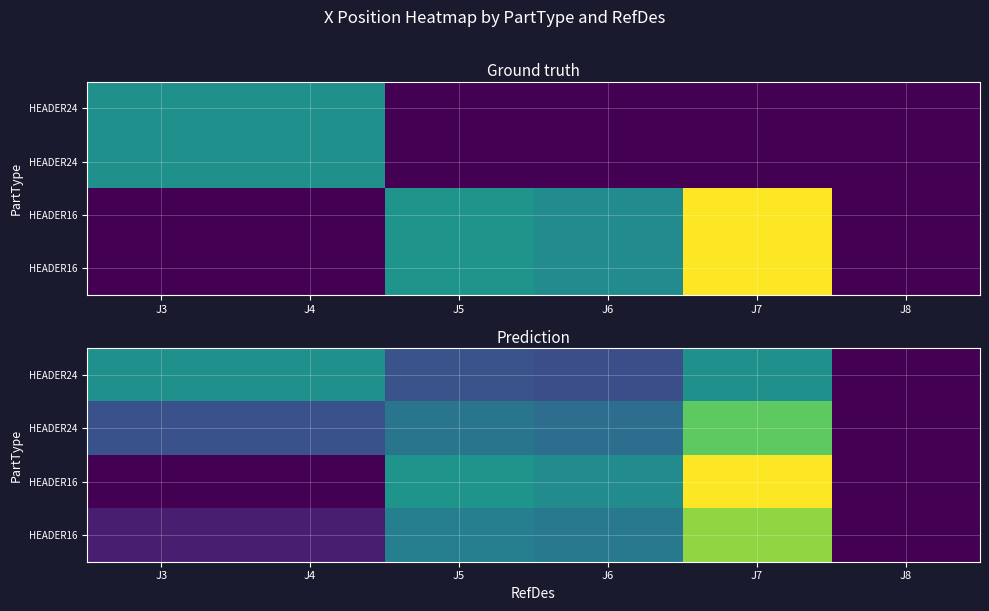

Between J7 and J6, which is larger?

J7